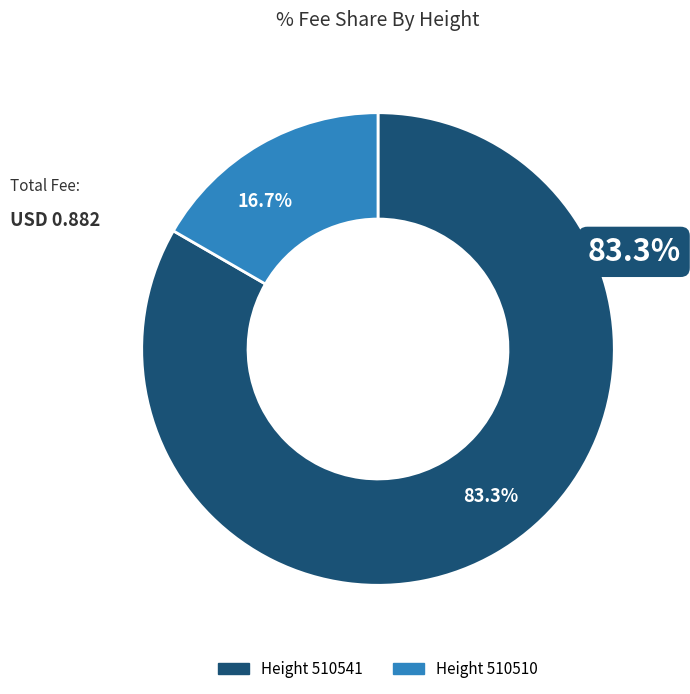

Does any single category account for the majority?

Yes